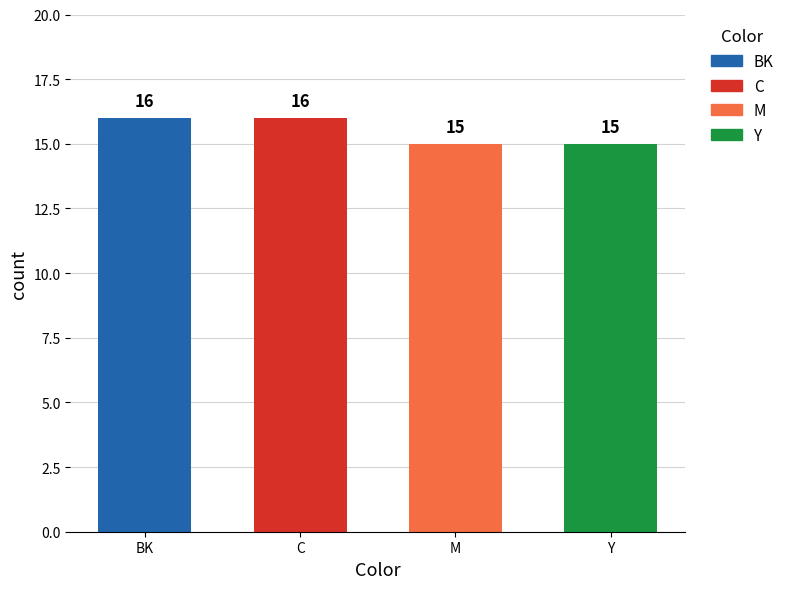

What is the sum of the values at M and Y?

30